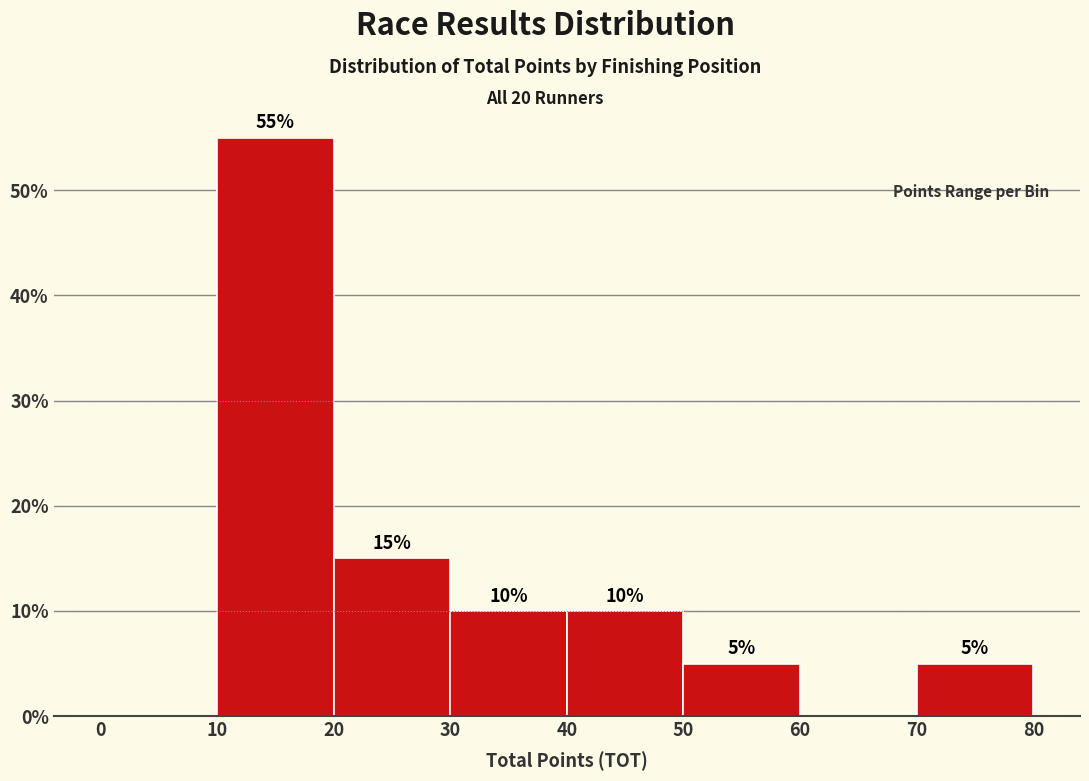

Which range on the x-axis has the tallest bar?

10 to 20